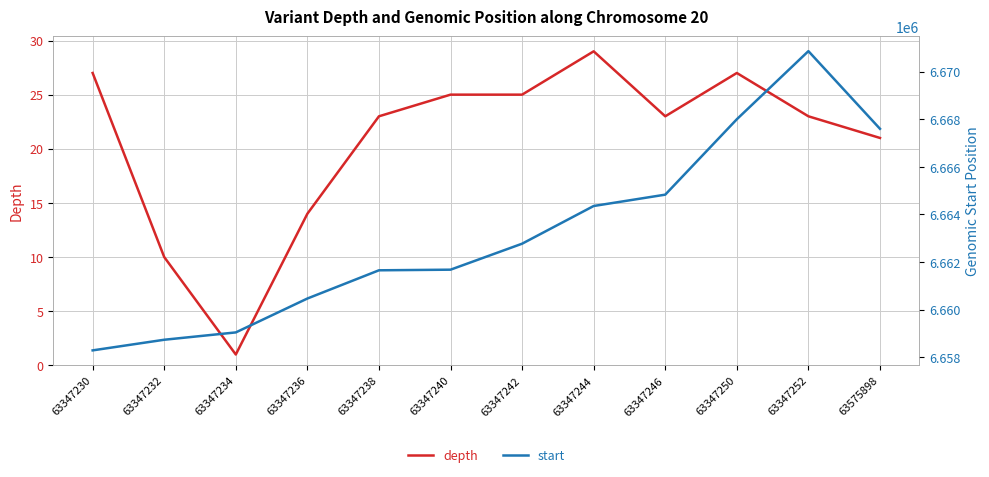

What is the difference between the highest and lowest values at 63575898?

6667574